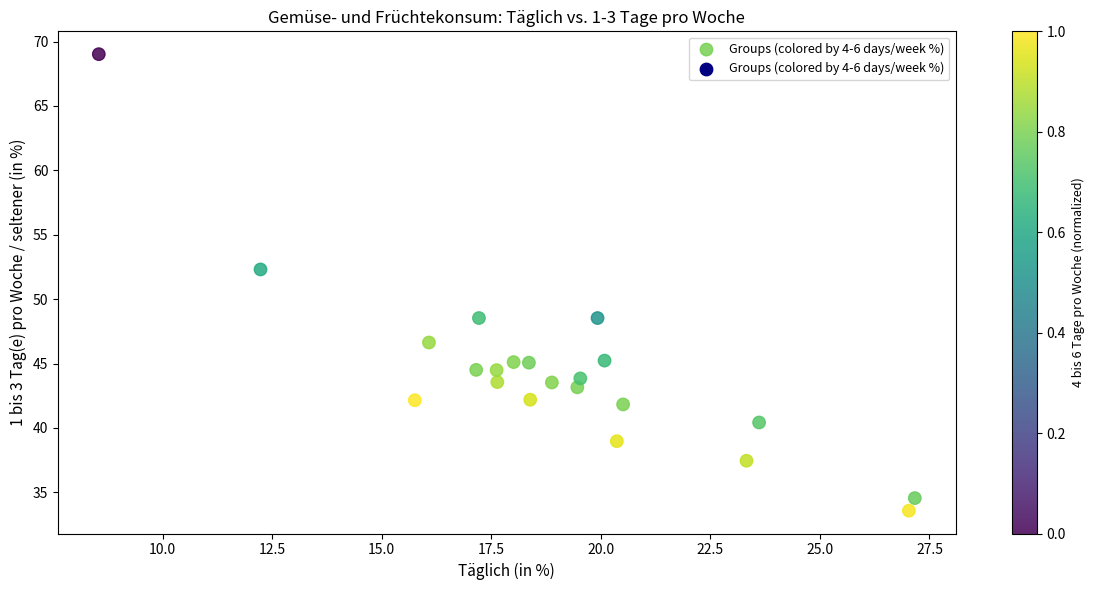

What is the range of Y values (max minus min)?

35.4